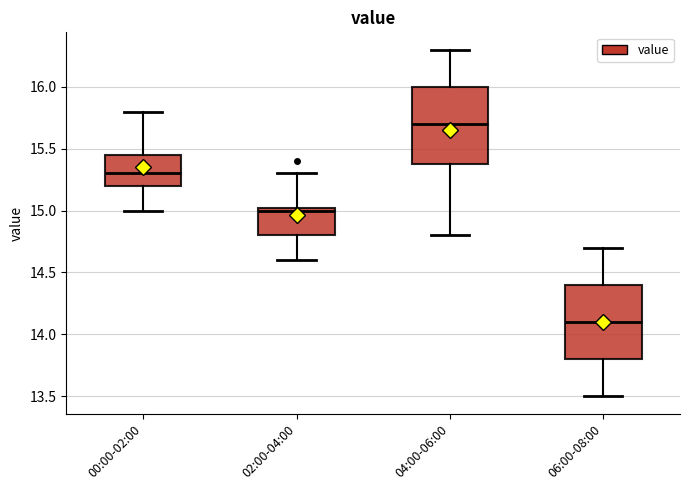

Where does the upper whisker of the box for 00:00-02:00 end on the y-axis? The values are not printed on the chart, so give them approximately, as read against the axis.

15.80